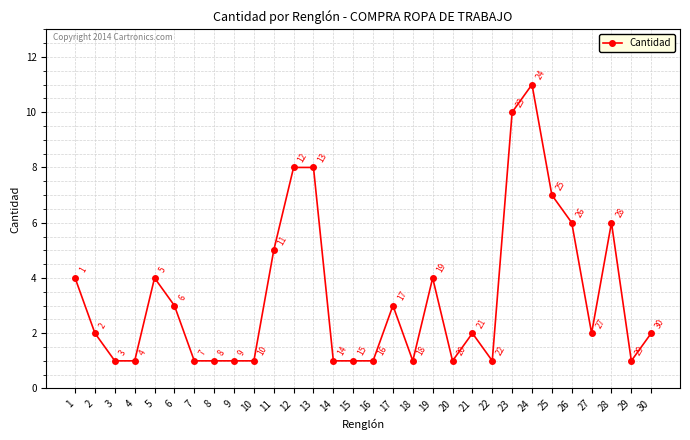

What is the smallest value displayed?

1